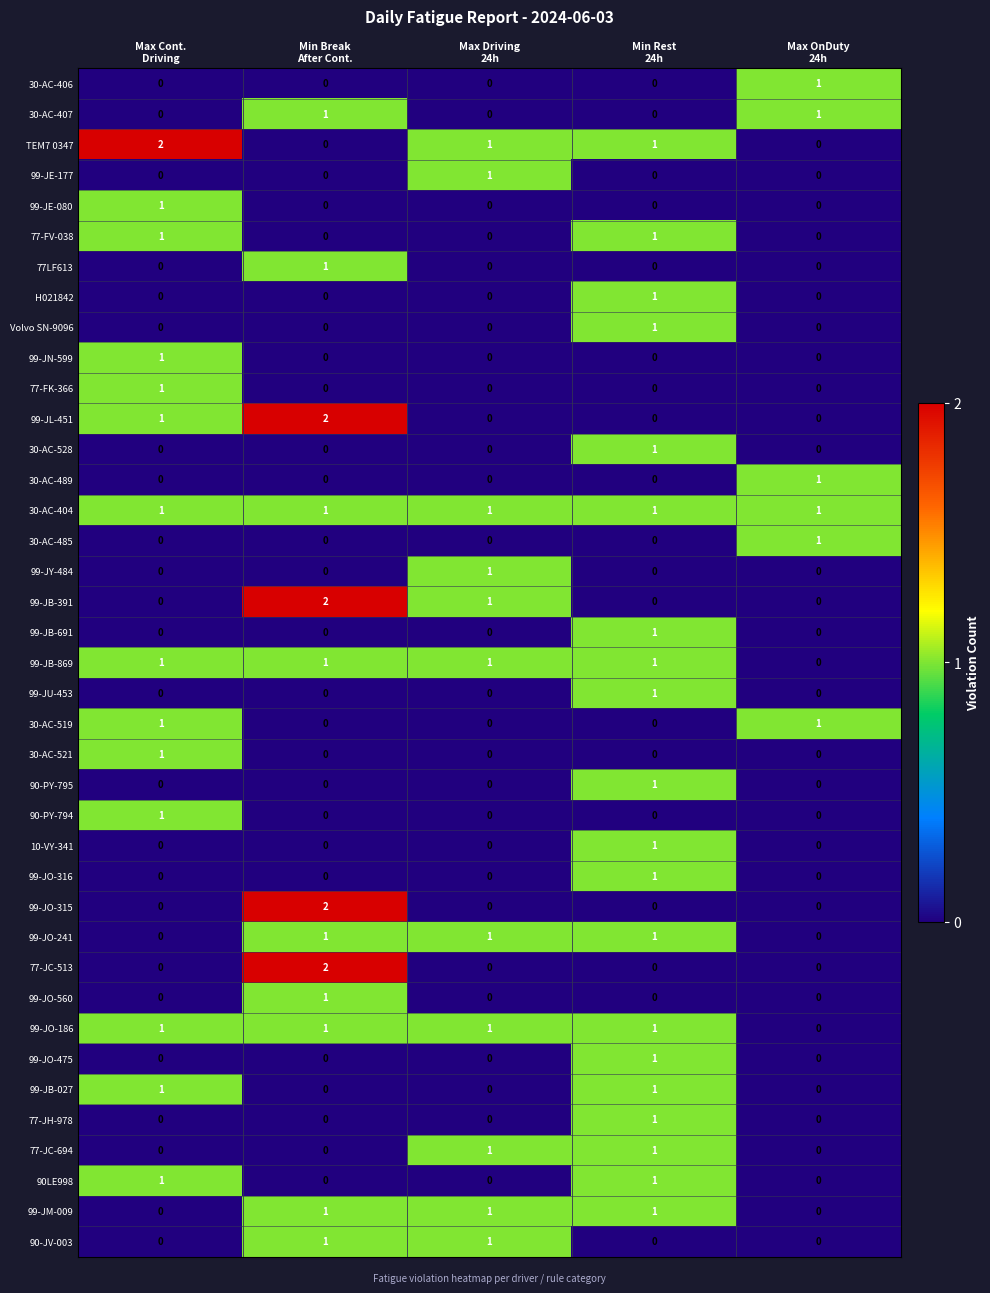

At how many categories does at least one series exceed 0?

5